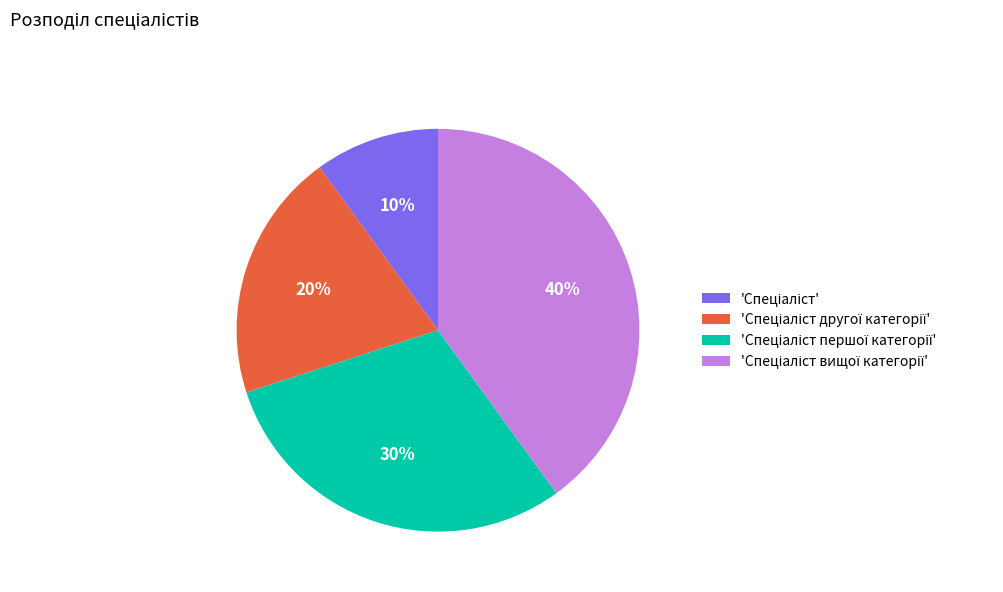

To the nearest percent, what is the difference between the largest and smallest slice percentages?

30%